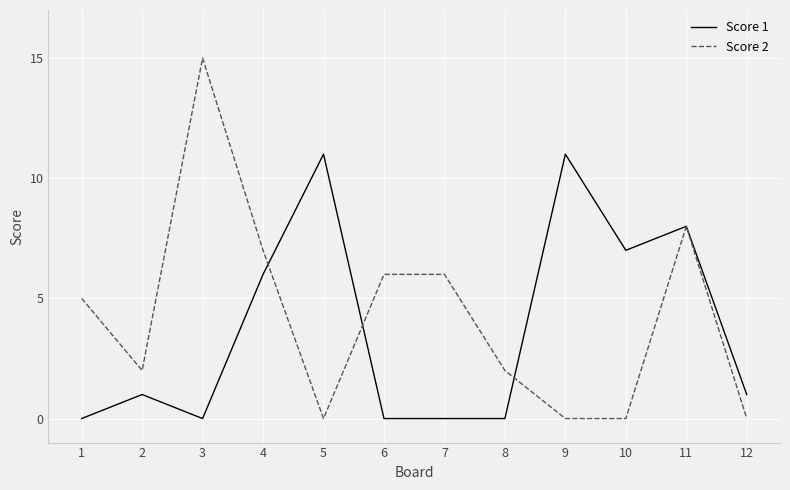

At which label is Score 2 closest to 7?

4